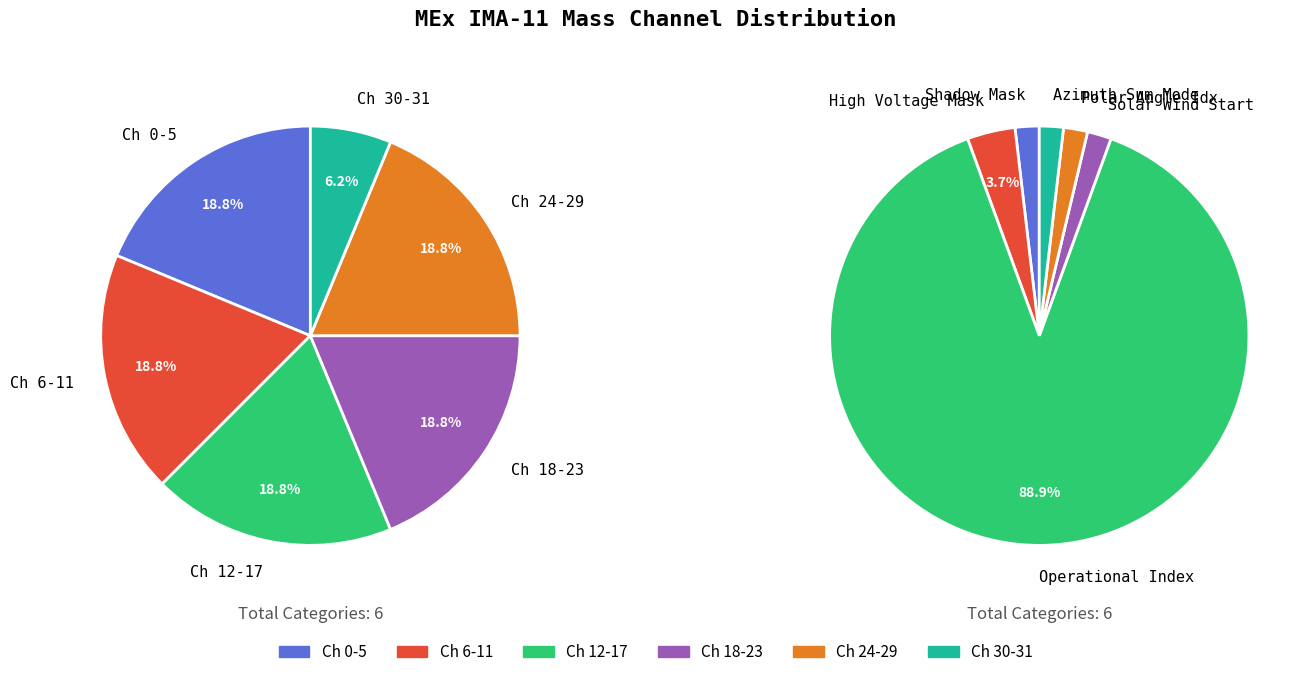

The Shadow Mask slice represents 1% of the pie. True or false?

False